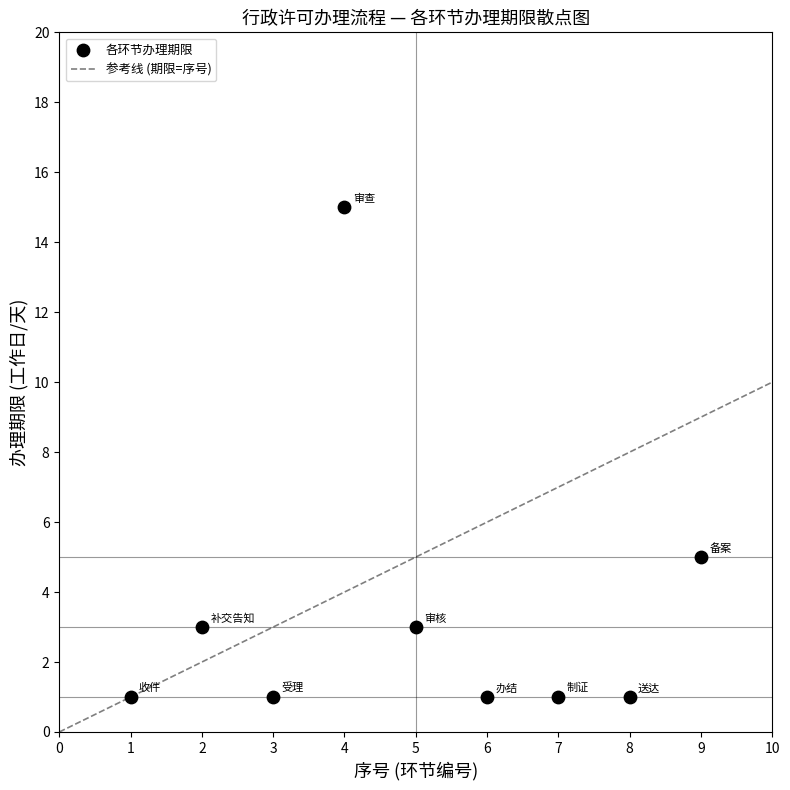

What Y value in the scatter plot is closest to 8?

5